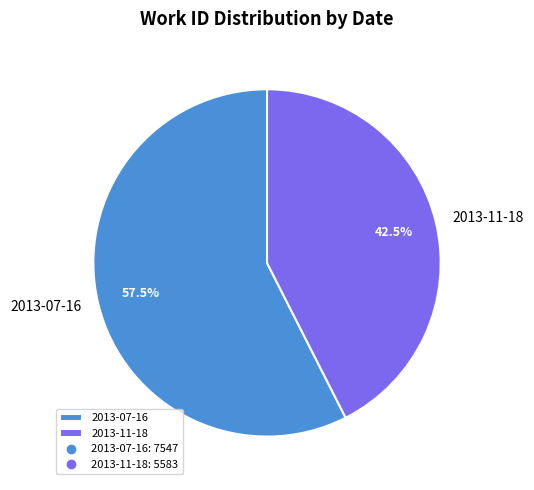

How many slices are in this pie chart?

2